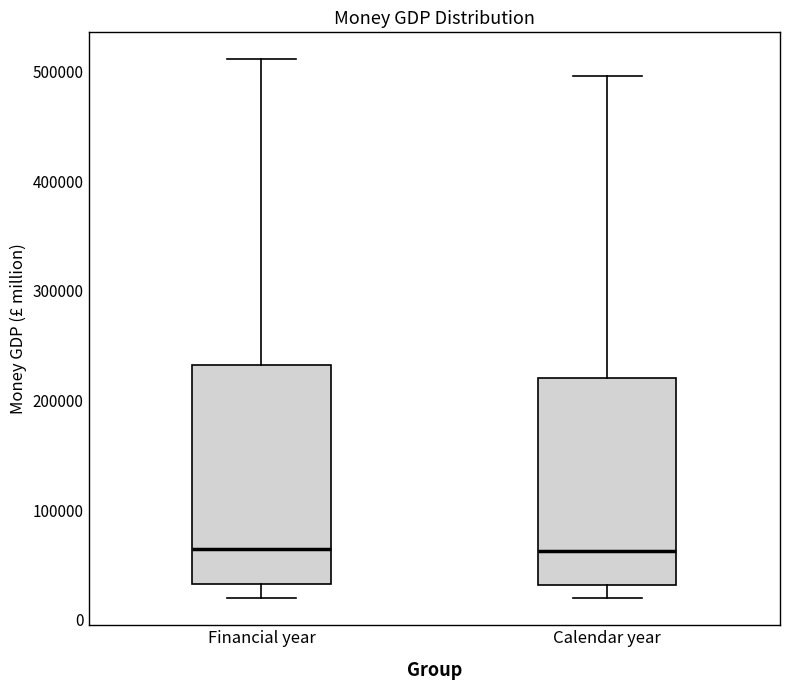

Reading left to right, read every box against the y-axis: the position of its median line, the range the box covers, and the ends of its whiskers. The values are not printed on the chart, so give them approximately, as read against the axis.

Financial year: median 60000, box 30000 to 230000, whiskers 20000 to 510000
Calendar year: median 60000, box 30000 to 220000, whiskers 20000 to 500000